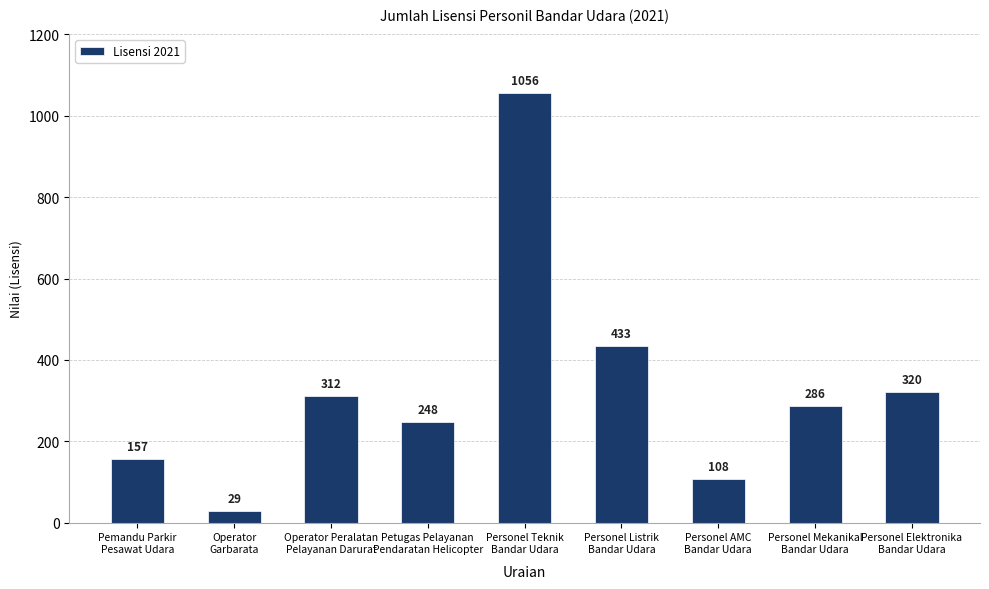

What is the maximum value shown in the chart?

1056